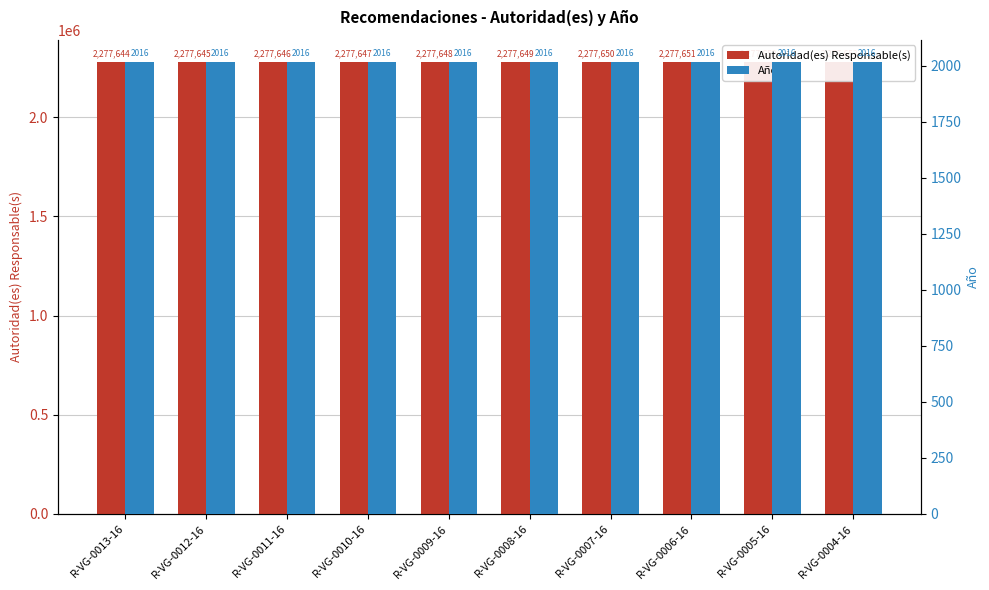

How many groups of bars are there?

10